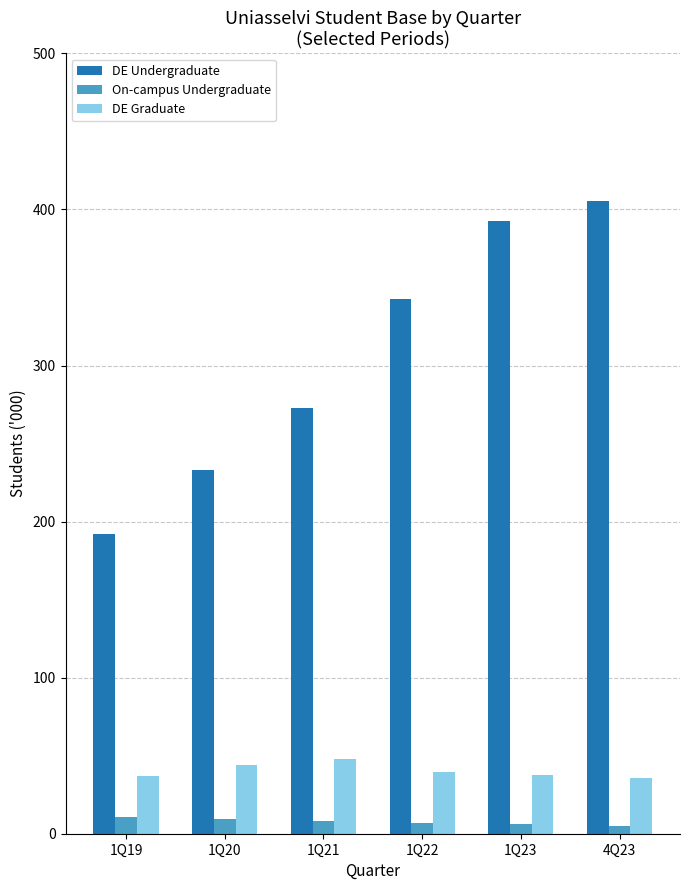

What is the total value across all series at 1Q23?

436.4